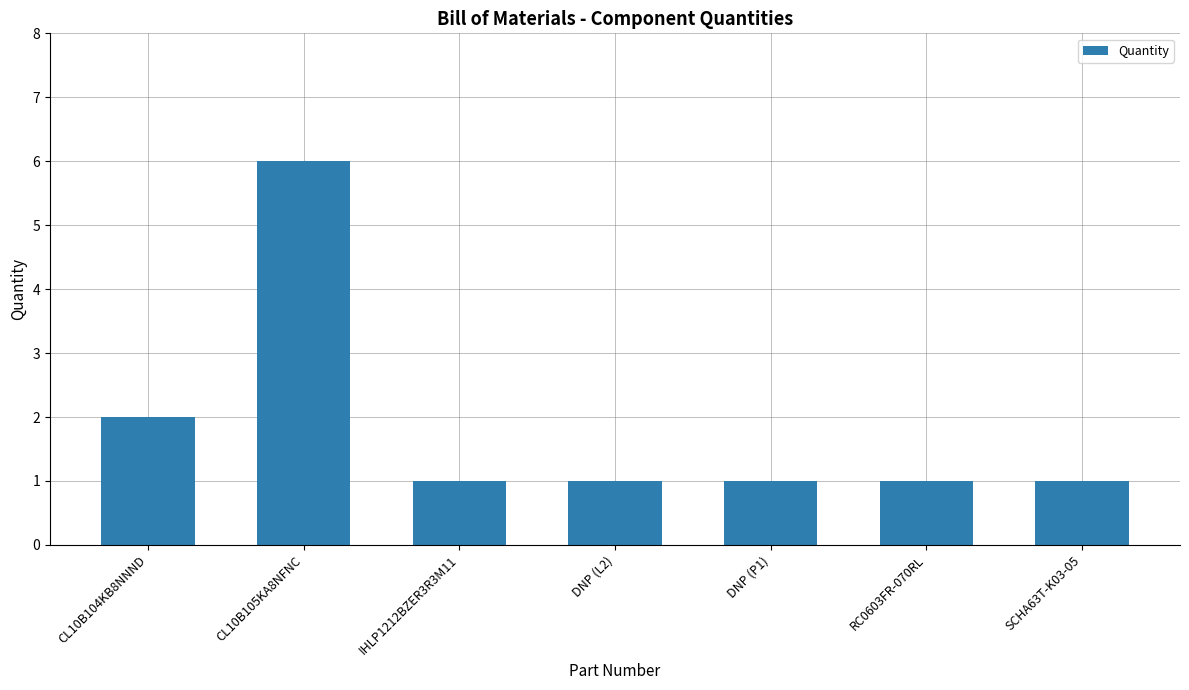

The chart shows a value of 1 at RC0603FR-070RL. True or false?

True